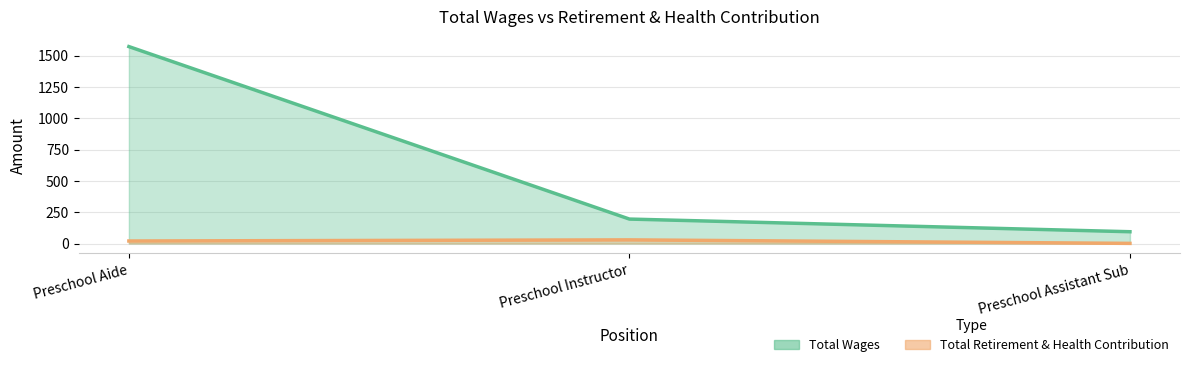

Which series has the largest range (max minus min)?

Total Wages